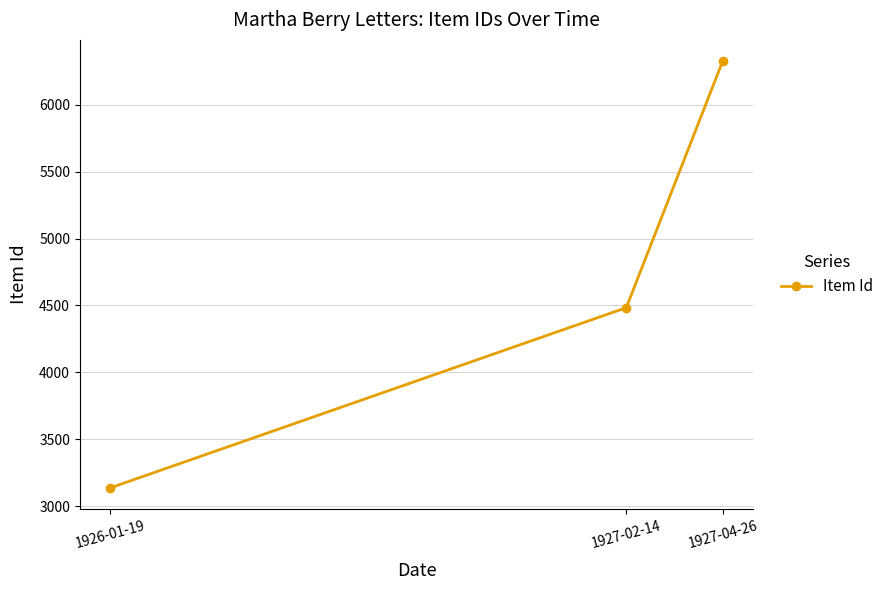

What is the label of the 2nd point from the right?

1927-02-14